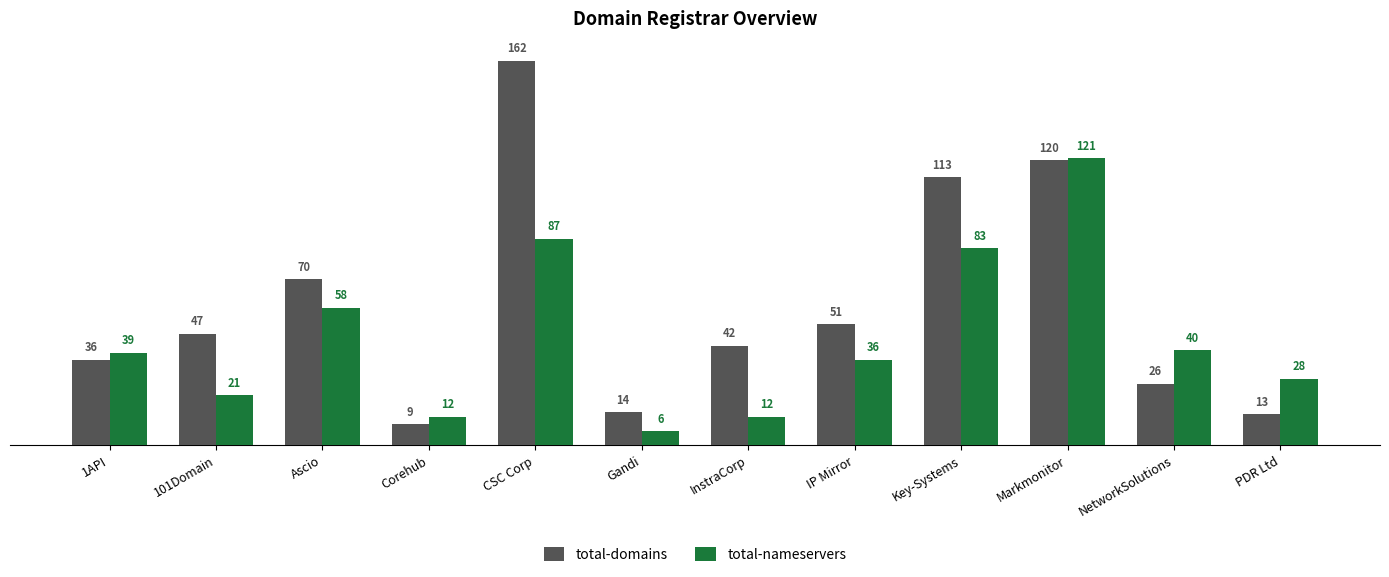

List the series in order of their peak value, highest first.

total-domains, total-nameservers